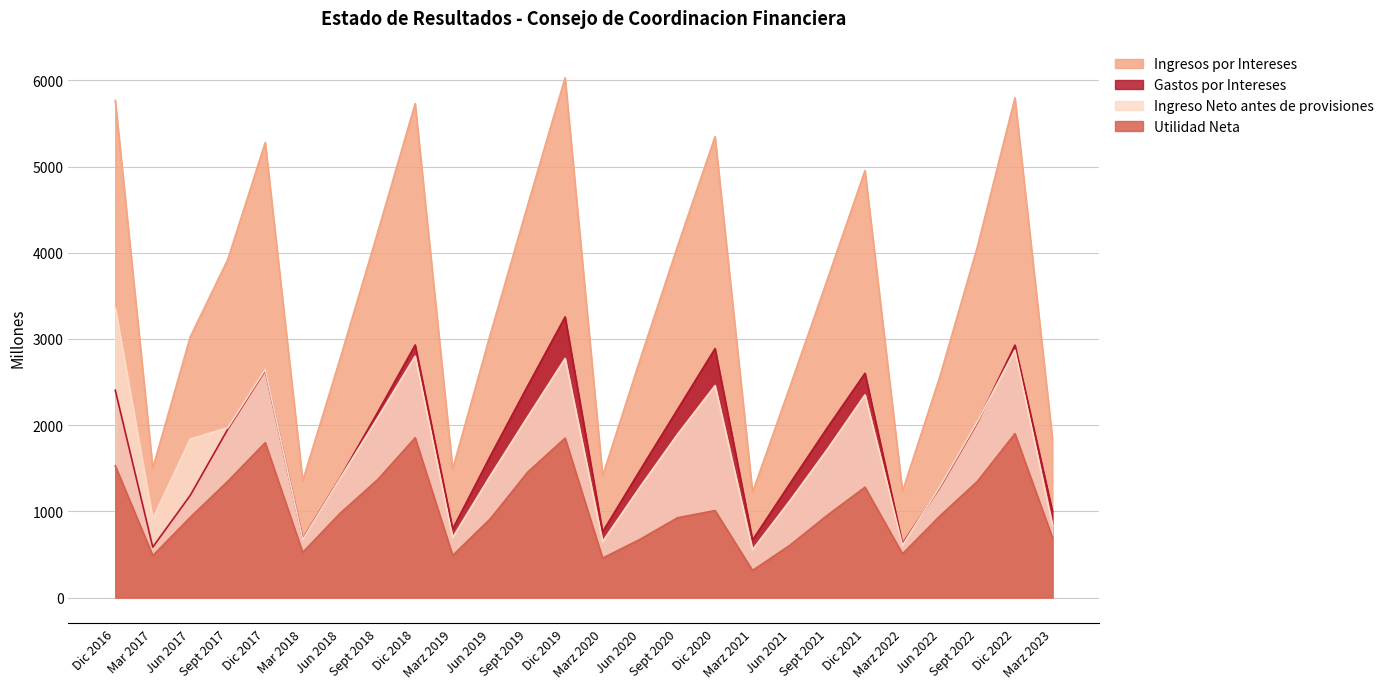

Is it true that Ingreso Neto antes de provisiones equals 3046.6 at Sept 2018?

False